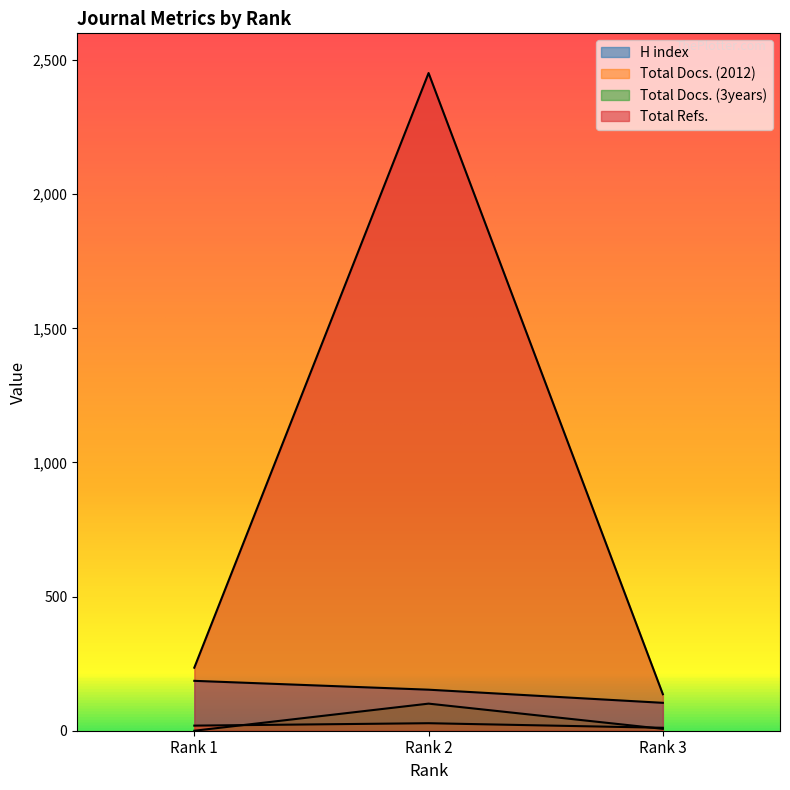

At how many categories does at least one series exceed 115?

3